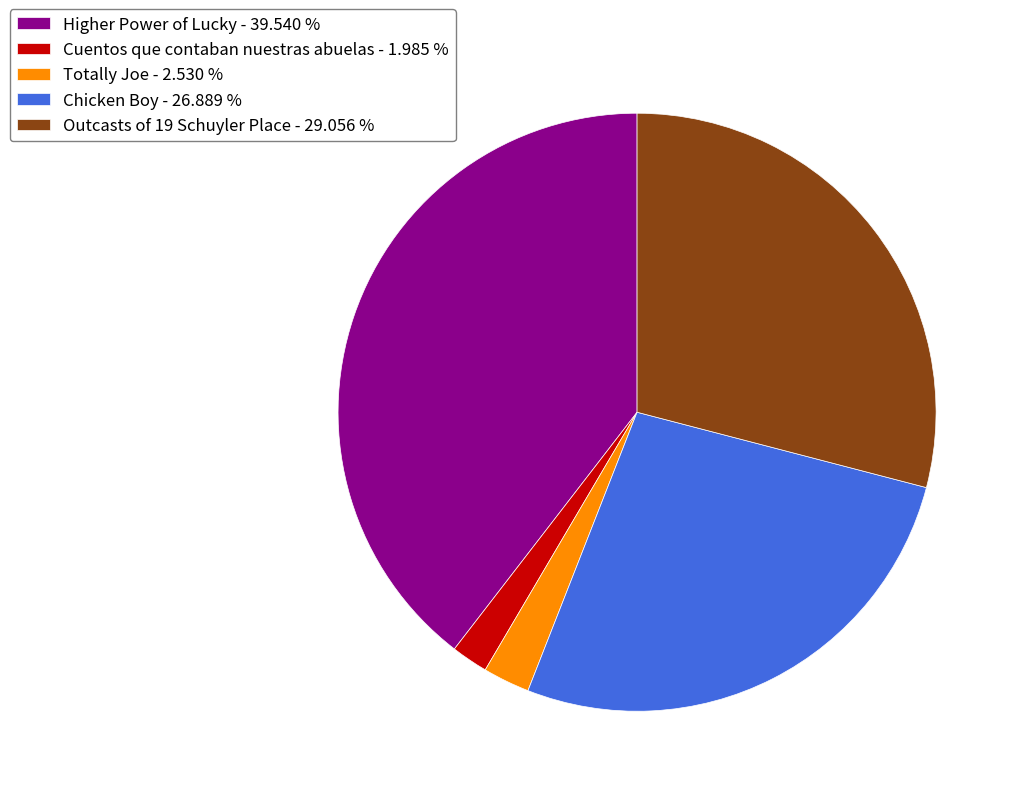

Is there a majority slice in this chart?

No